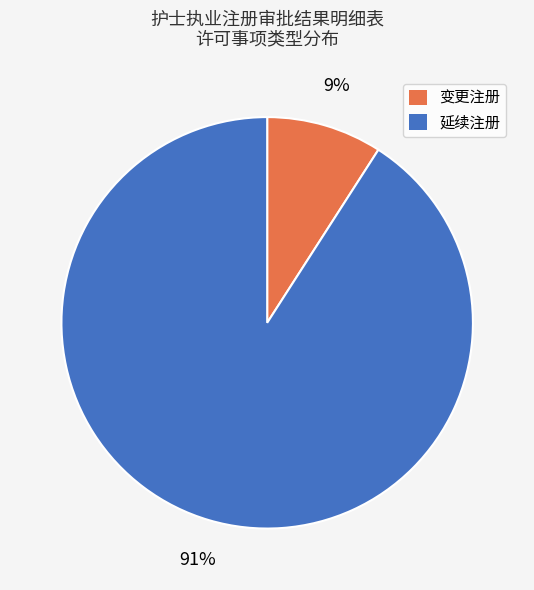

To the nearest percent, what is the average slice percentage?

50%